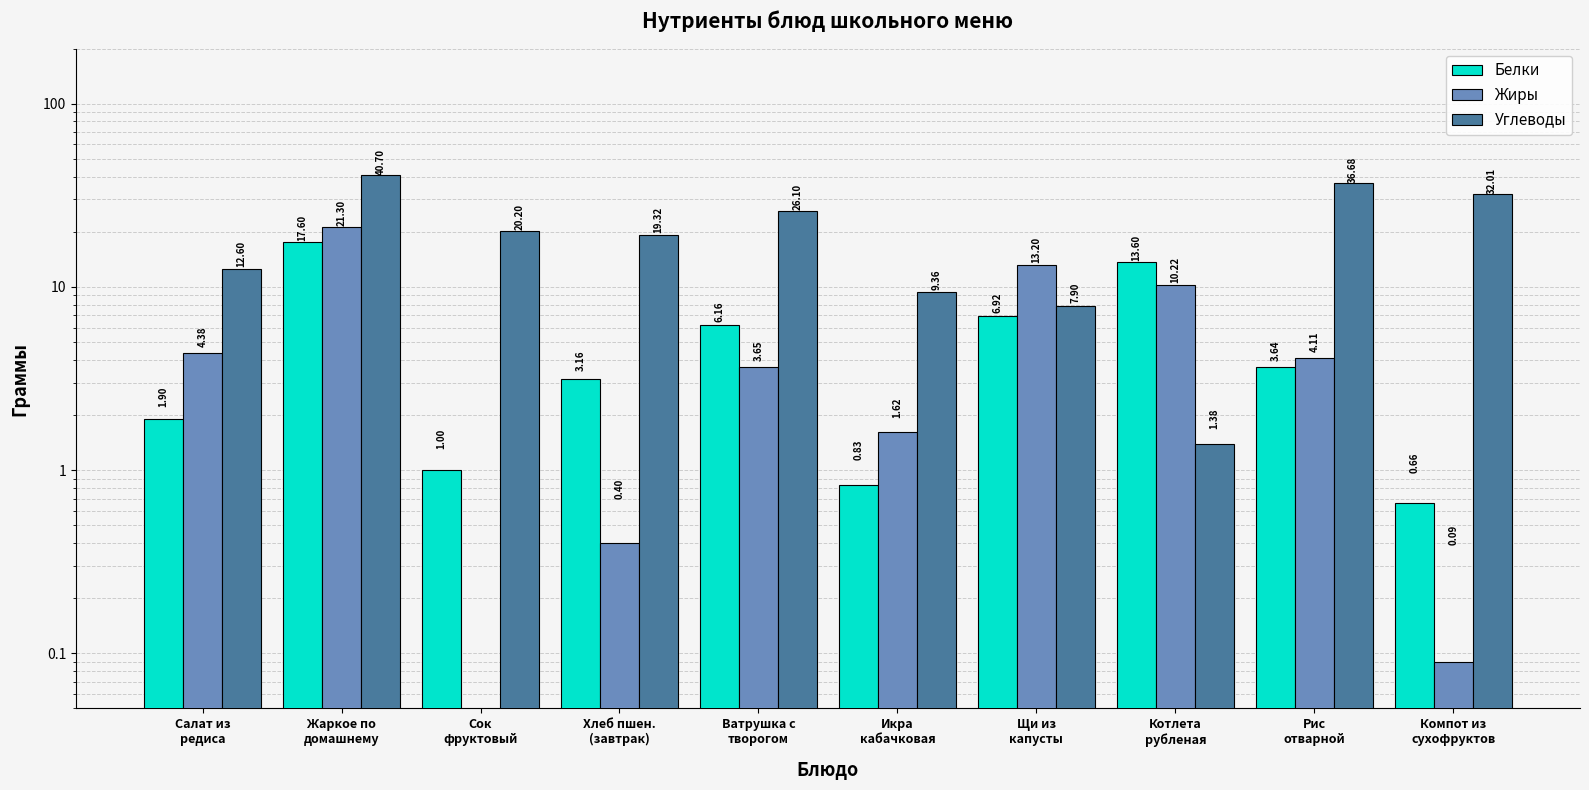

Is the value of Белки at Жаркое по
домашнему greater than the value of Жиры at Салат из
редиса?

Yes